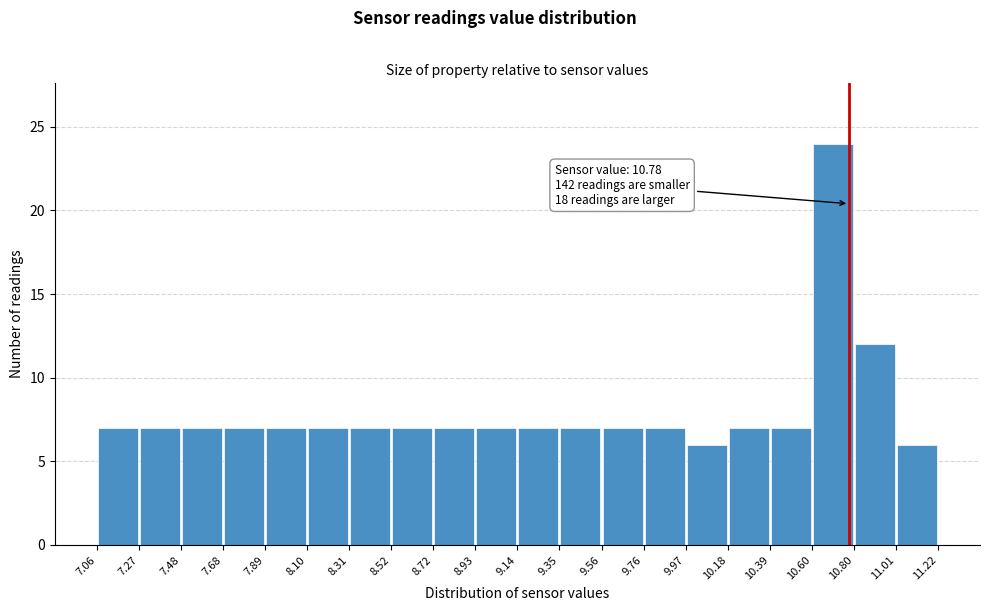

Over which range of the x-axis is the bar tallest?

10.60 to 10.80